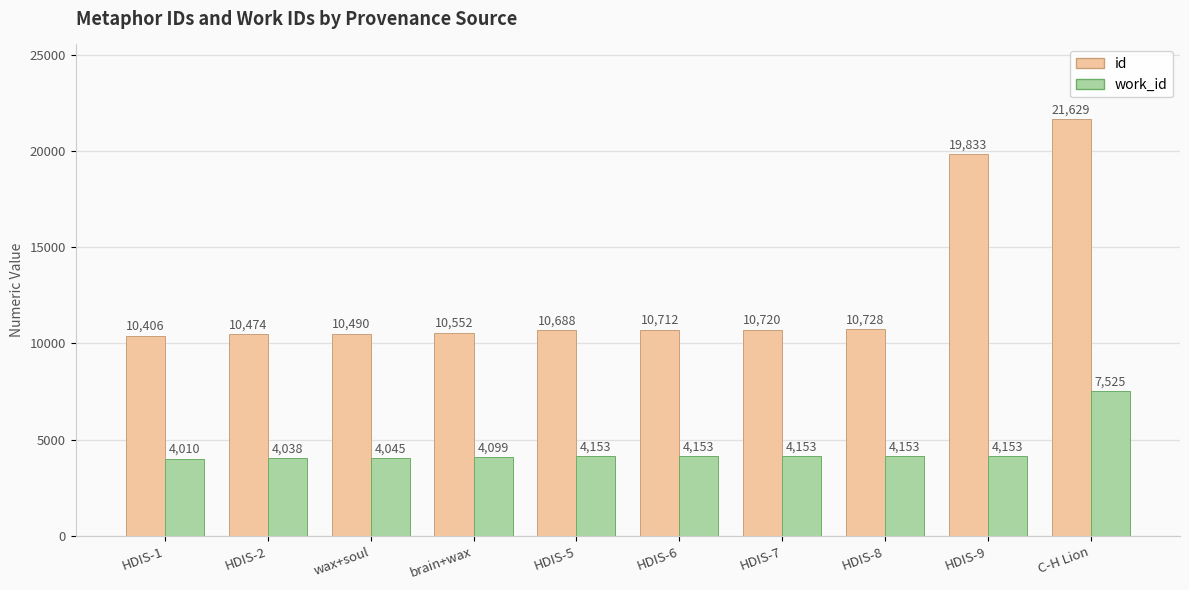

How many groups of bars are there?

10